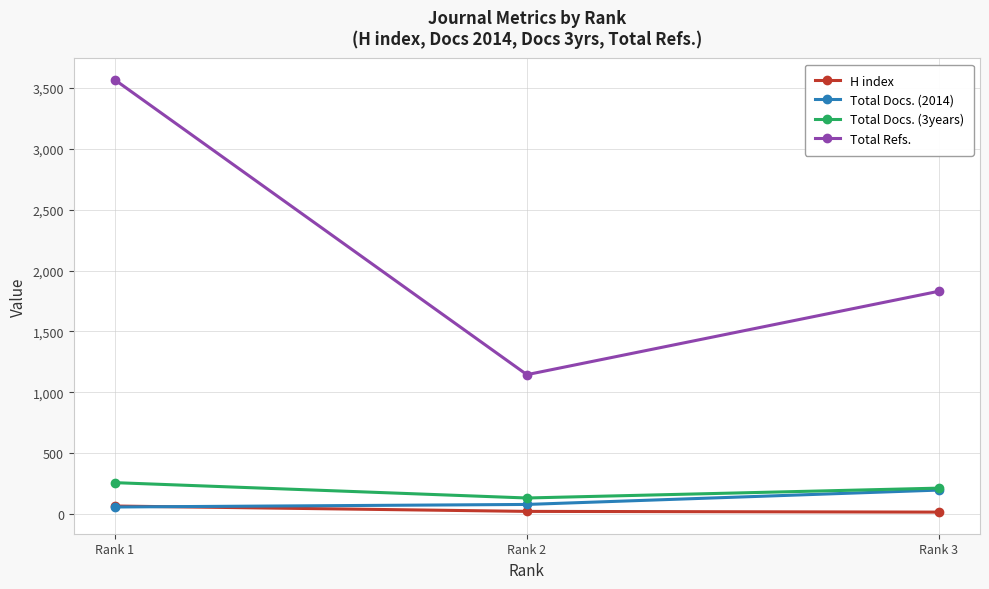

Which series has the largest total across all categories?

Total Refs.